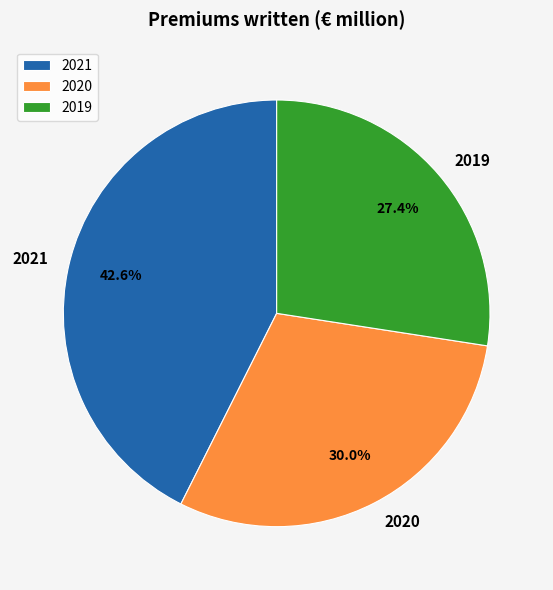

The 2020 slice represents 38% of the pie. True or false?

False